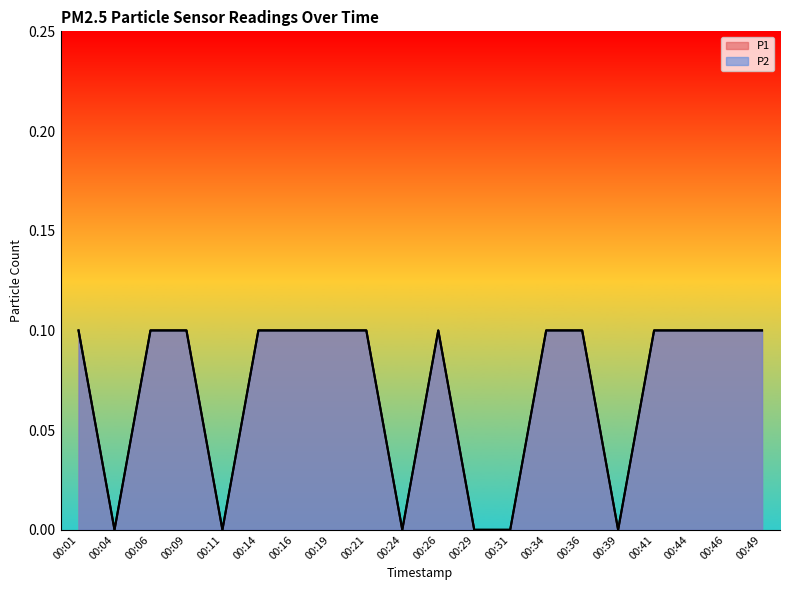

True or false: P2 and P1 intersect in this chart.

False